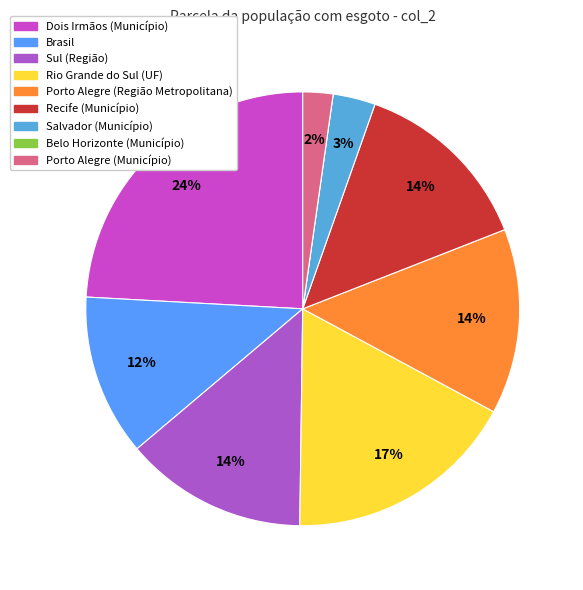

How many segments does this pie chart have?

9